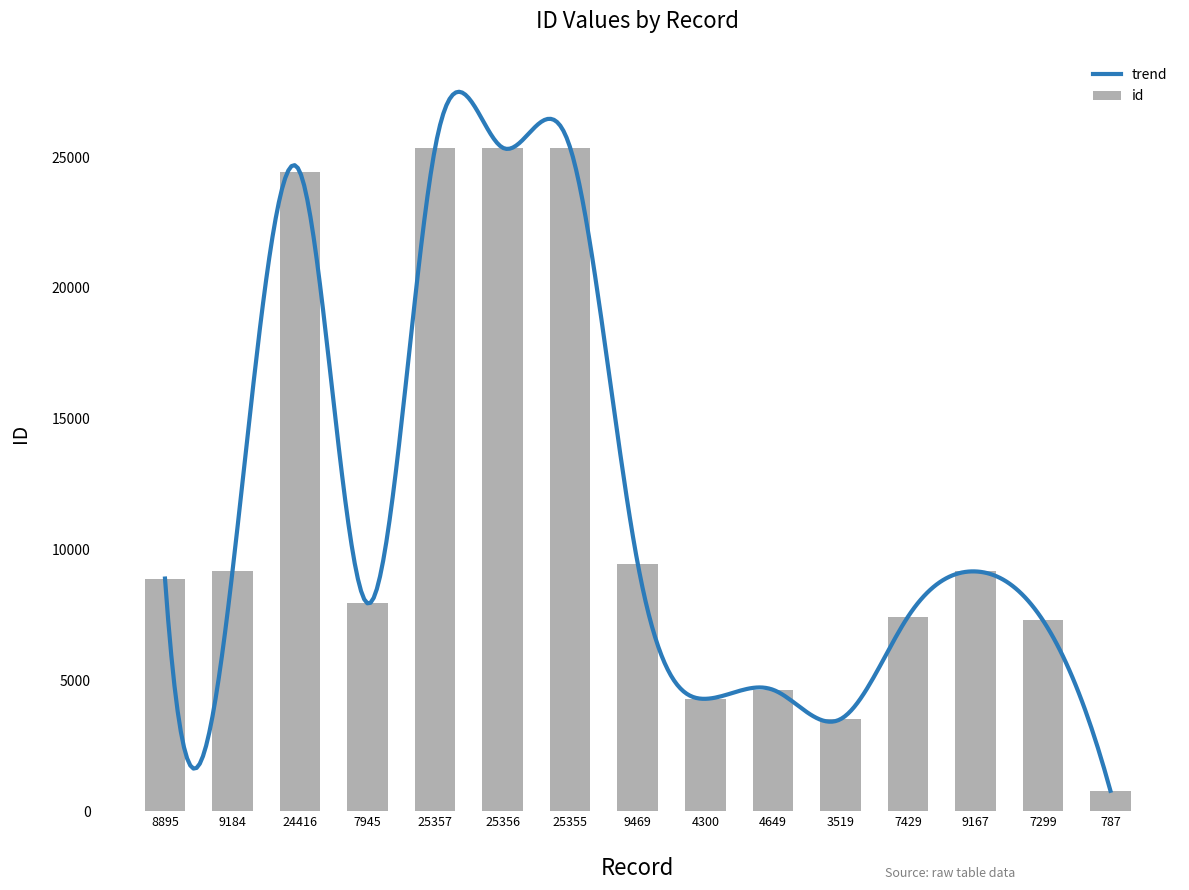

At which label is the value closest to 13072?

9469